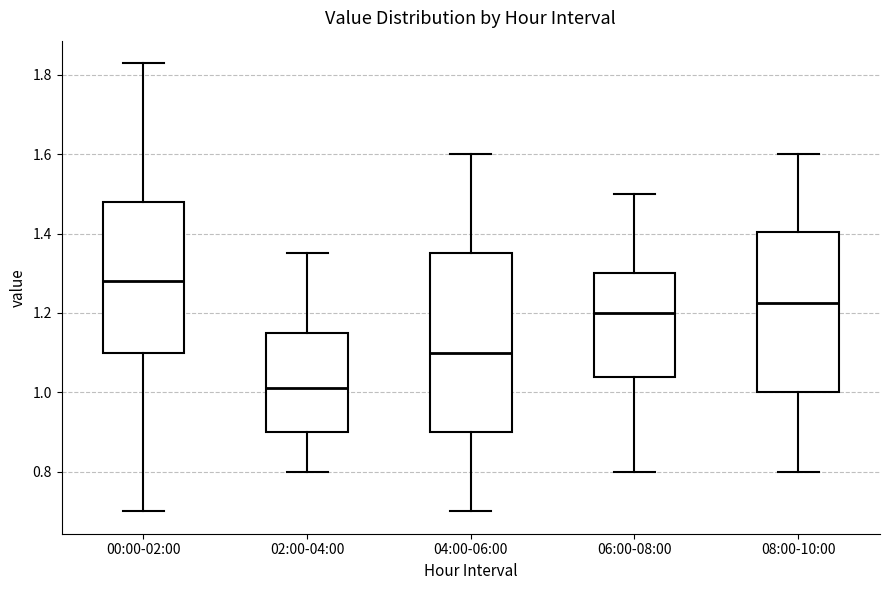

Where does the upper whisker of the box for 02:00-04:00 end on the y-axis? The values are not printed on the chart, so give them approximately, as read against the axis.

1.36